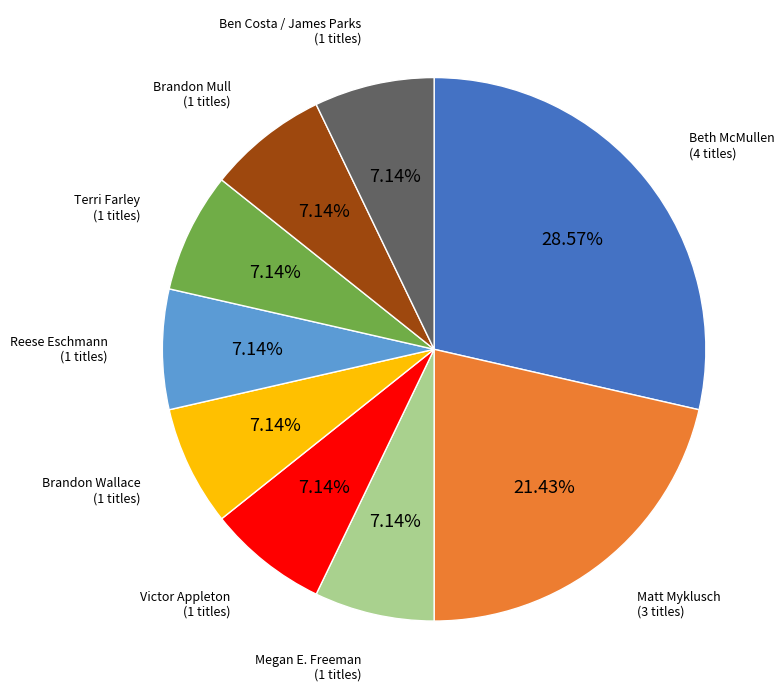

Is there any slice that represents more than half of the pie?

No